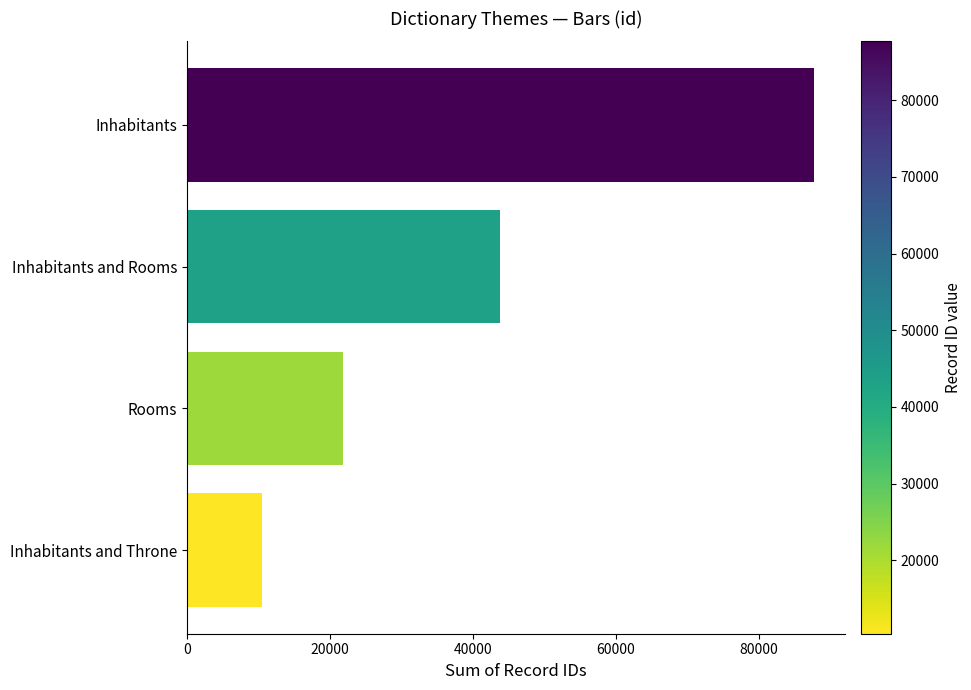

The value at Rooms is 33039. True or false?

False